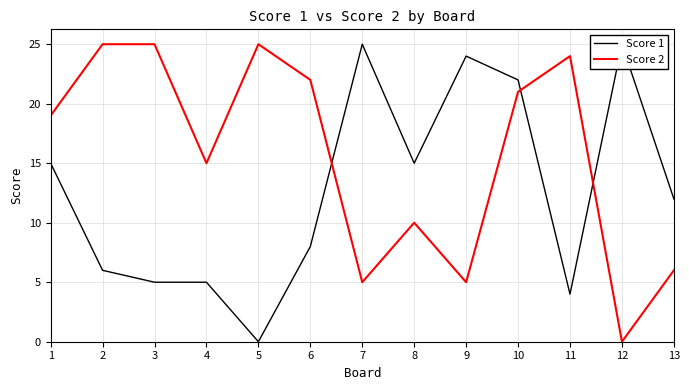

Reading right to left, what are all the values shown in this chart?

Score 1: 13=12	12=25	11=4	10=22	9=24	8=15	7=25	6=8	5=0	4=5	3=5	2=6	1=15
Score 2: 13=6	12=0	11=24	10=21	9=5	8=10	7=5	6=22	5=25	4=15	3=25	2=25	1=19